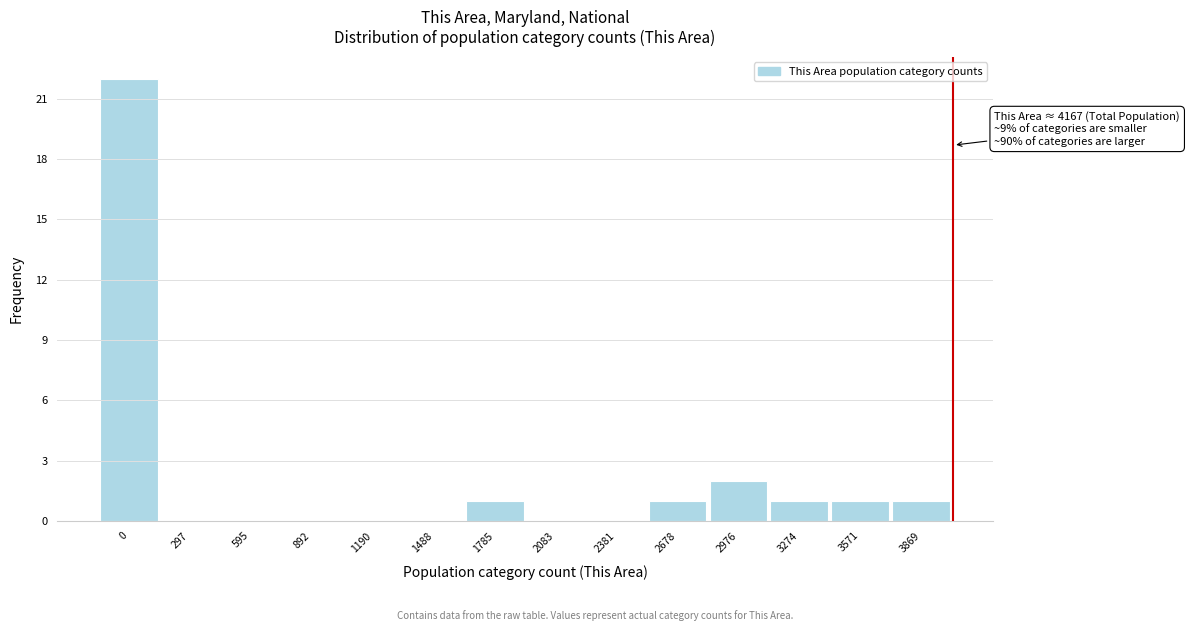

Reading left to right, extract all data points from this chart.

0=22	297=0	595=0	892=0	1190=0	1488=0	1785=1	2083=0	2381=0	2678=1	2976=2	3274=1	3571=1	3869=1